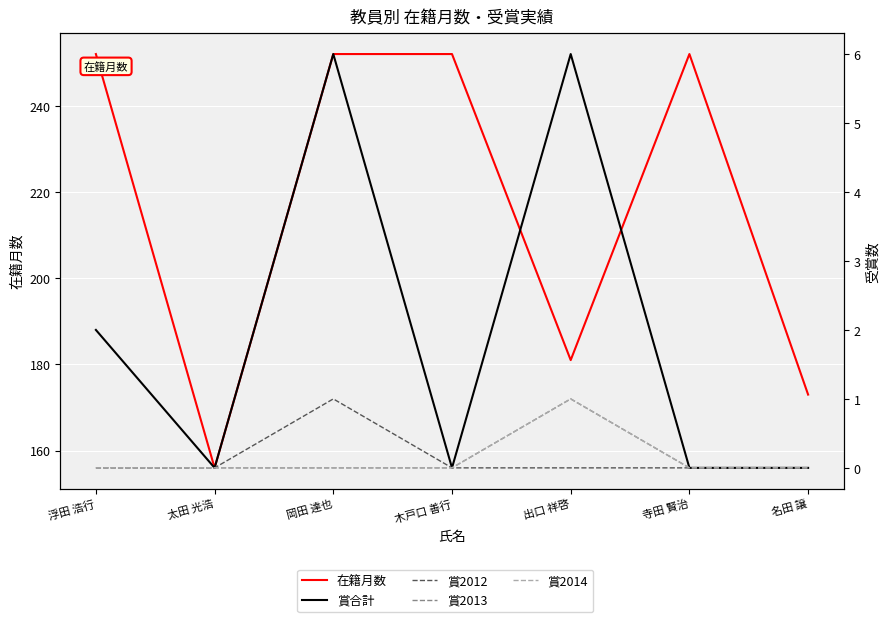

Which series has the largest total across all categories?

在籍月数